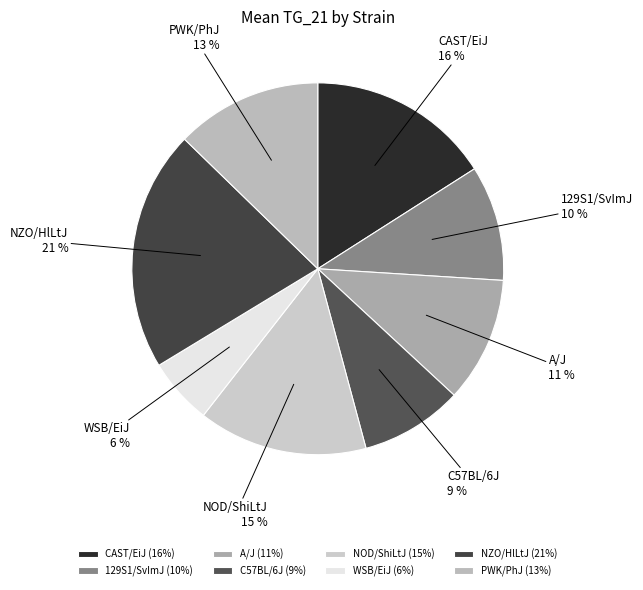

Approximately how many times larger is the value at A/J compared to CAST/EiJ?

0.7